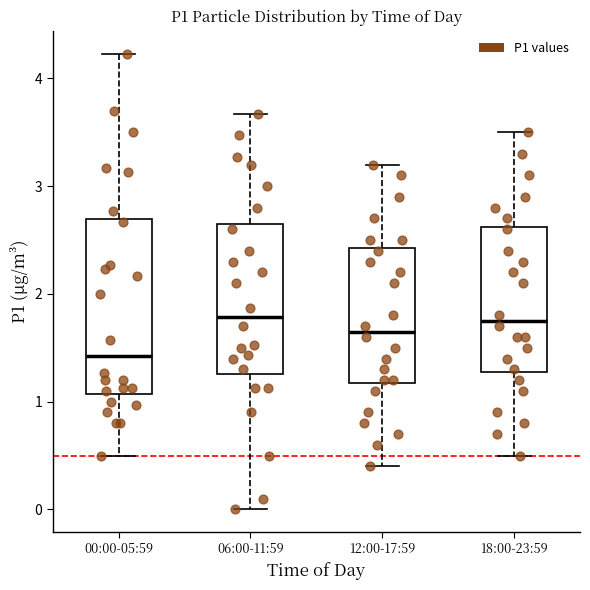

Reading left to right, read every box against the y-axis: the position of its median line, the range the box covers, and the ends of its whiskers. The values are not printed on the chart, so give them approximately, as read against the axis.

00:00-05:59: median 1.4, box 1.1 to 2.7, whiskers 0.5 to 4.2
06:00-11:59: median 1.8, box 1.3 to 2.7, whiskers 0.0 to 3.7
12:00-17:59: median 1.7, box 1.2 to 2.4, whiskers 0.4 to 3.2
18:00-23:59: median 1.8, box 1.3 to 2.6, whiskers 0.5 to 3.5